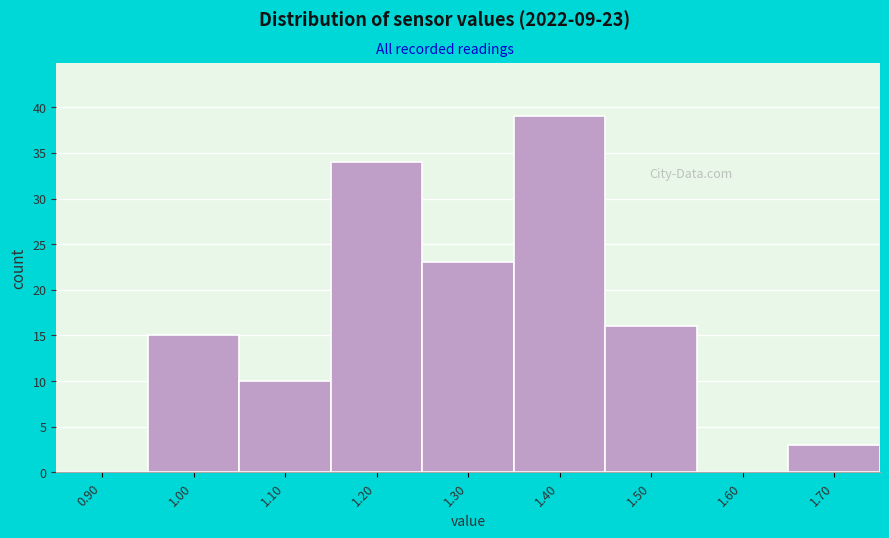

Reading left to right, what are all the values shown in this chart?

0.90=0	1.00=15	1.10=10	1.20=34	1.30=23	1.40=39	1.50=16	1.60=0	1.70=3